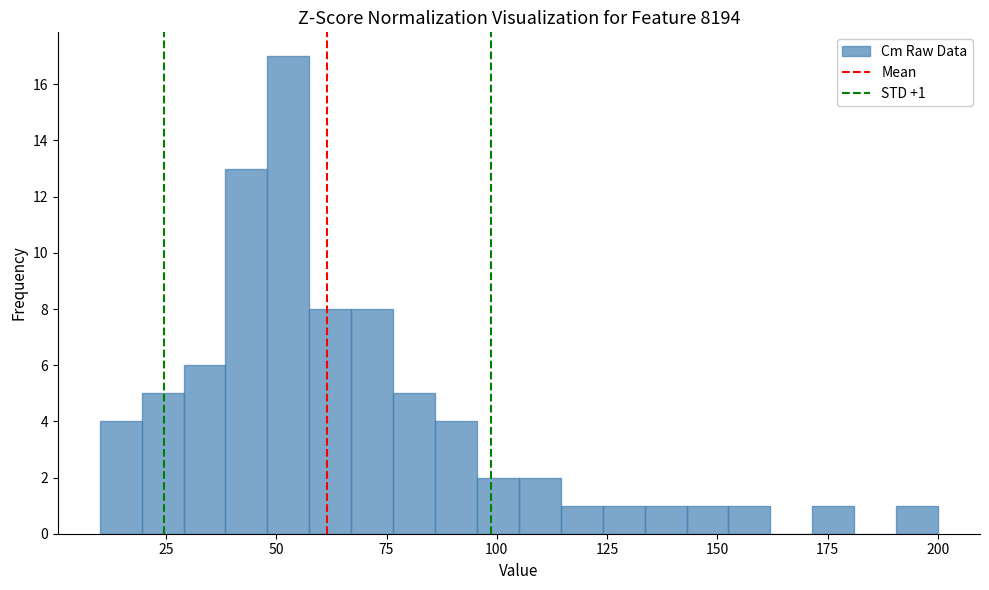

Read against the x-axis, roughly where is the centre of the tallest bar?

55